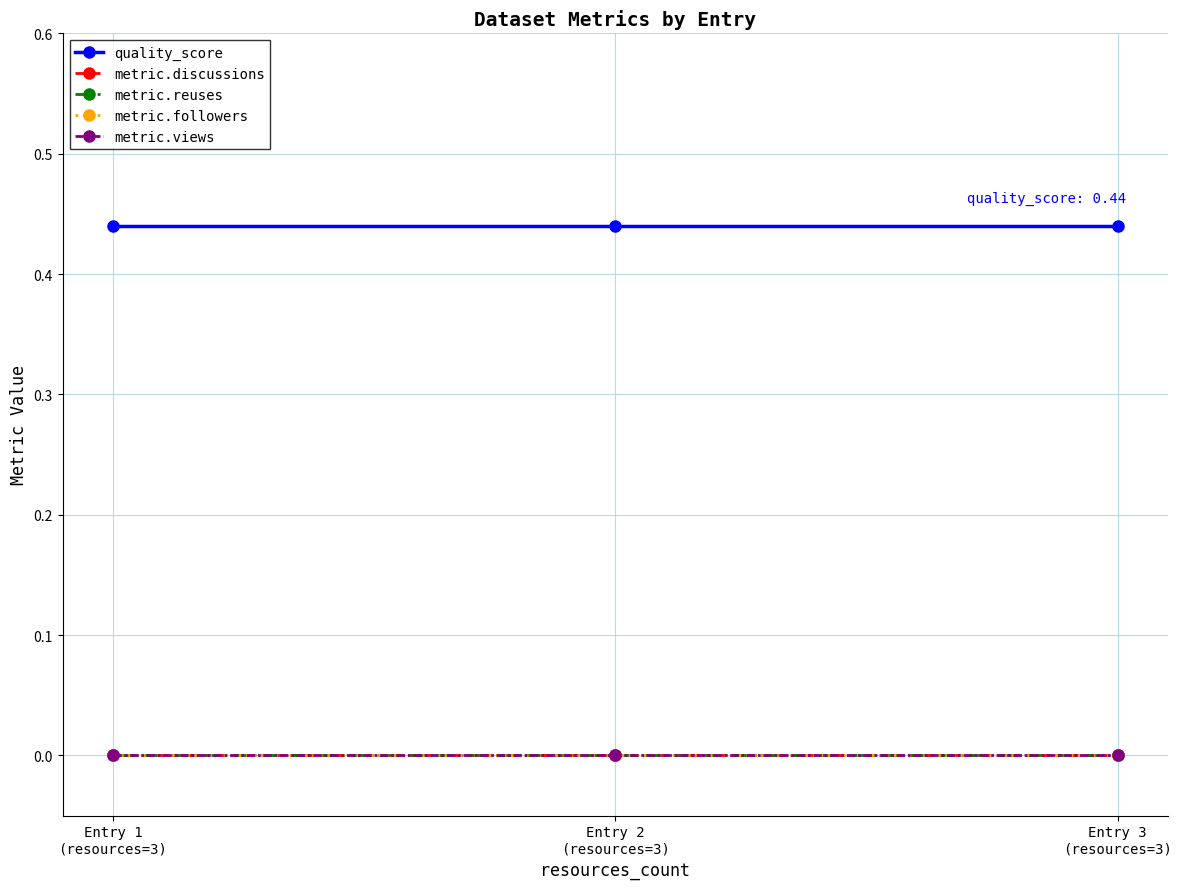

Rank the series at Entry 1
(resources=3) from highest to lowest value.

quality_score, metric.discussions, metric.reuses, metric.followers, metric.views